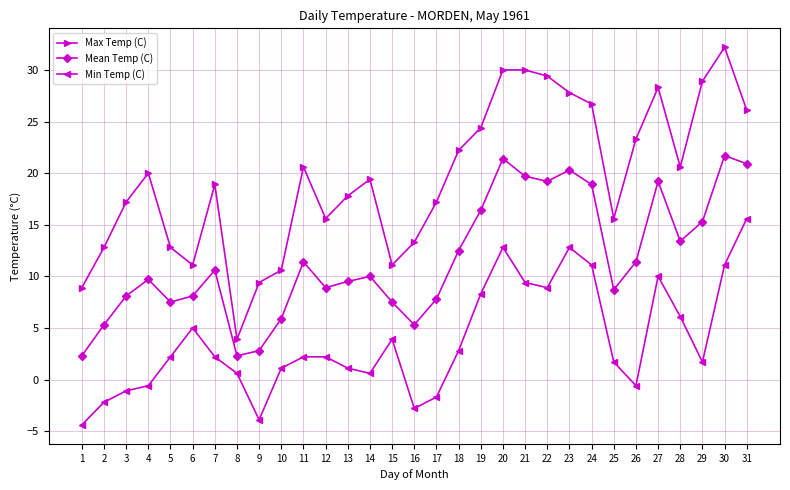

How many values in the Mean Temp (C) series are below 10?

15